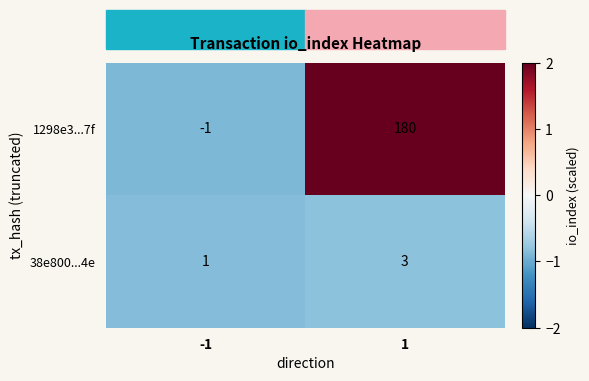

What is the difference between the maximum and minimum values in the 1298e3...7f series?

181